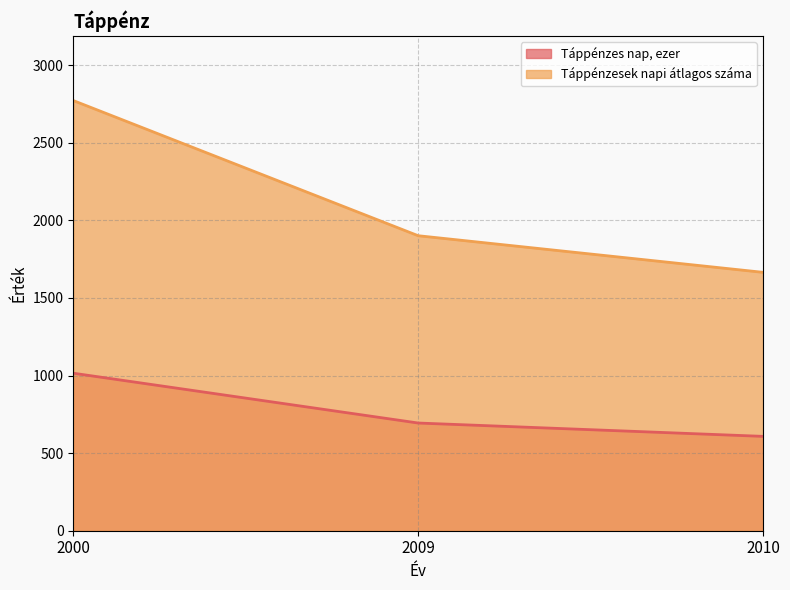

Which series has the largest total across all categories?

Táppénzesek napi átlagos száma